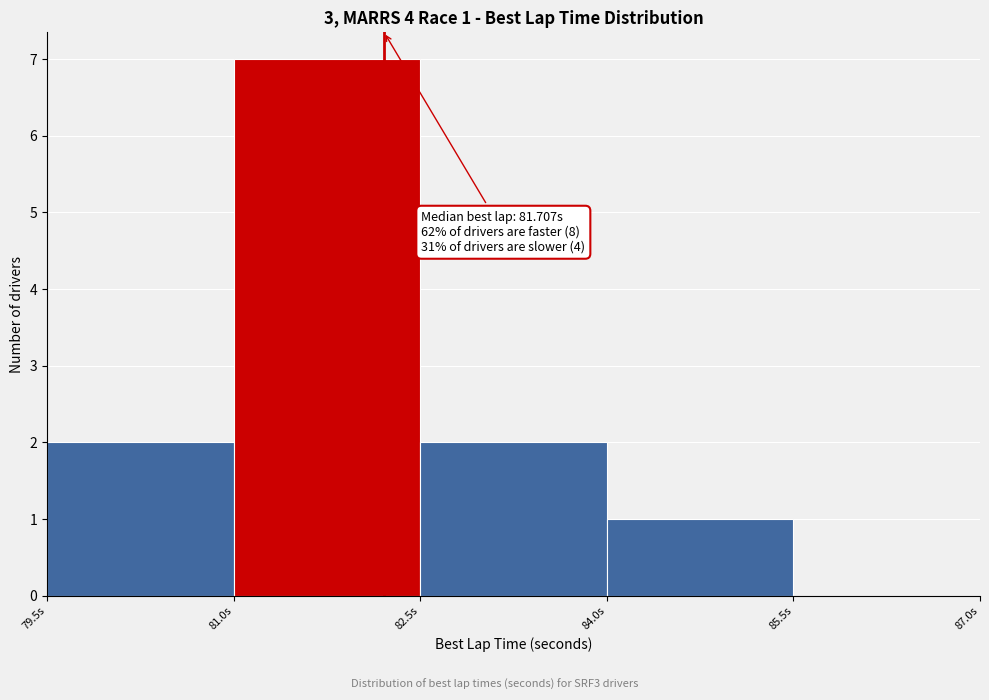

Over which range of the x-axis is the bar tallest?

81.0 to 82.5